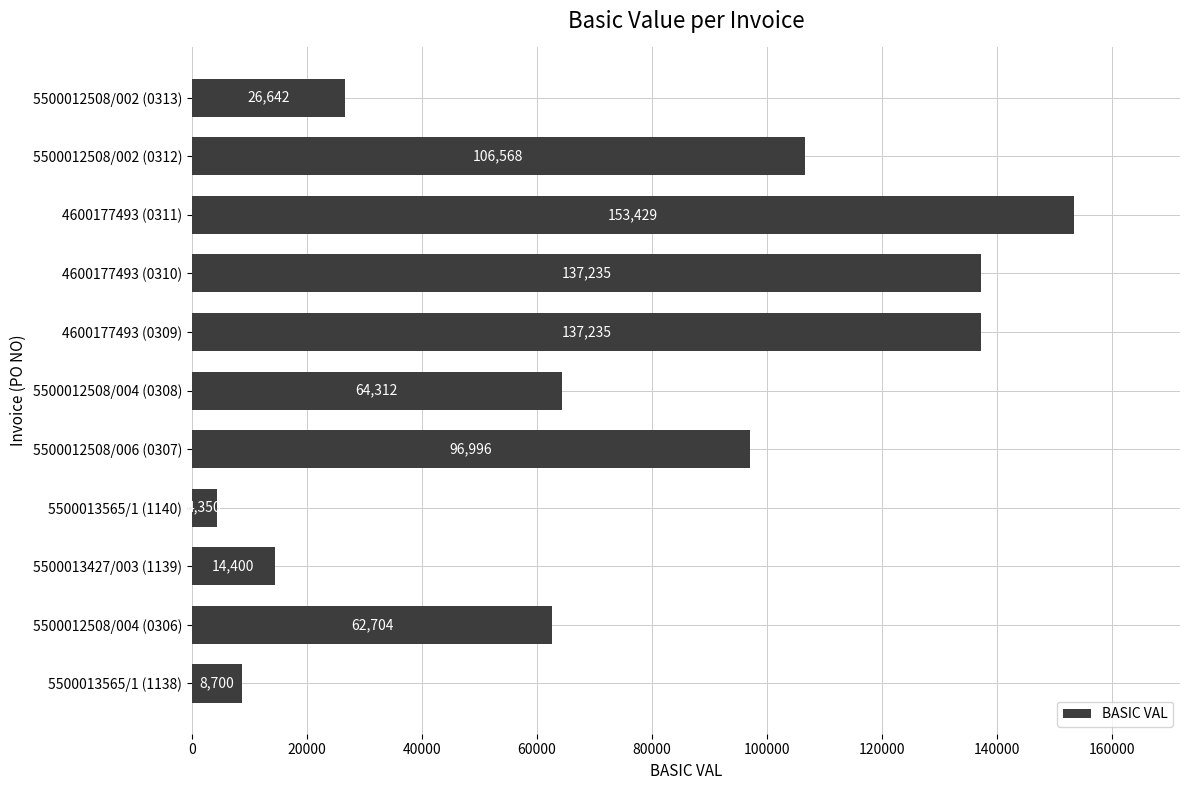

The chart shows a value of 184649.5 at 5500012508/002 (0312). True or false?

False